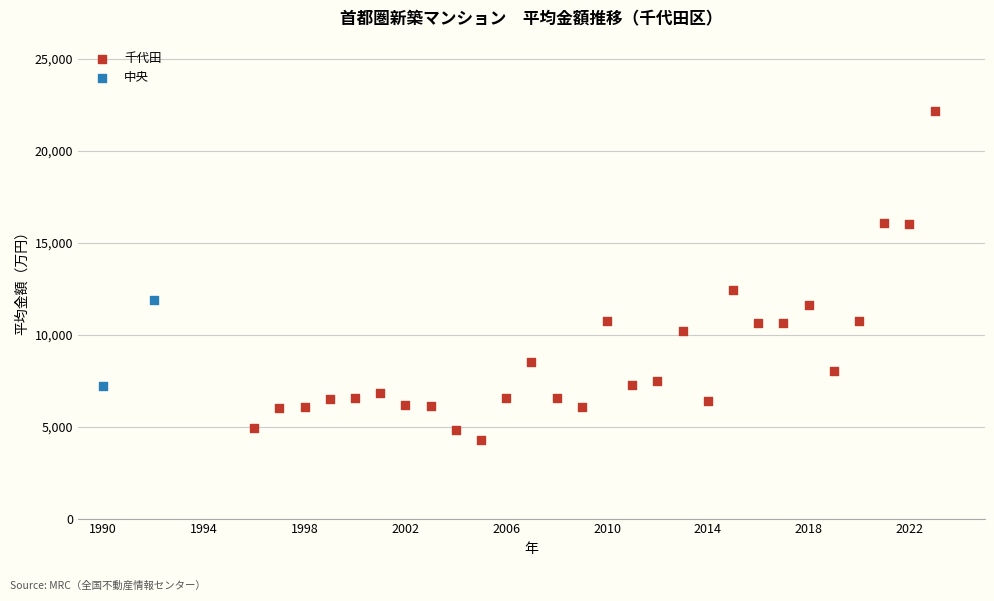

What are all the series names shown in the legend?

千代田, 中央